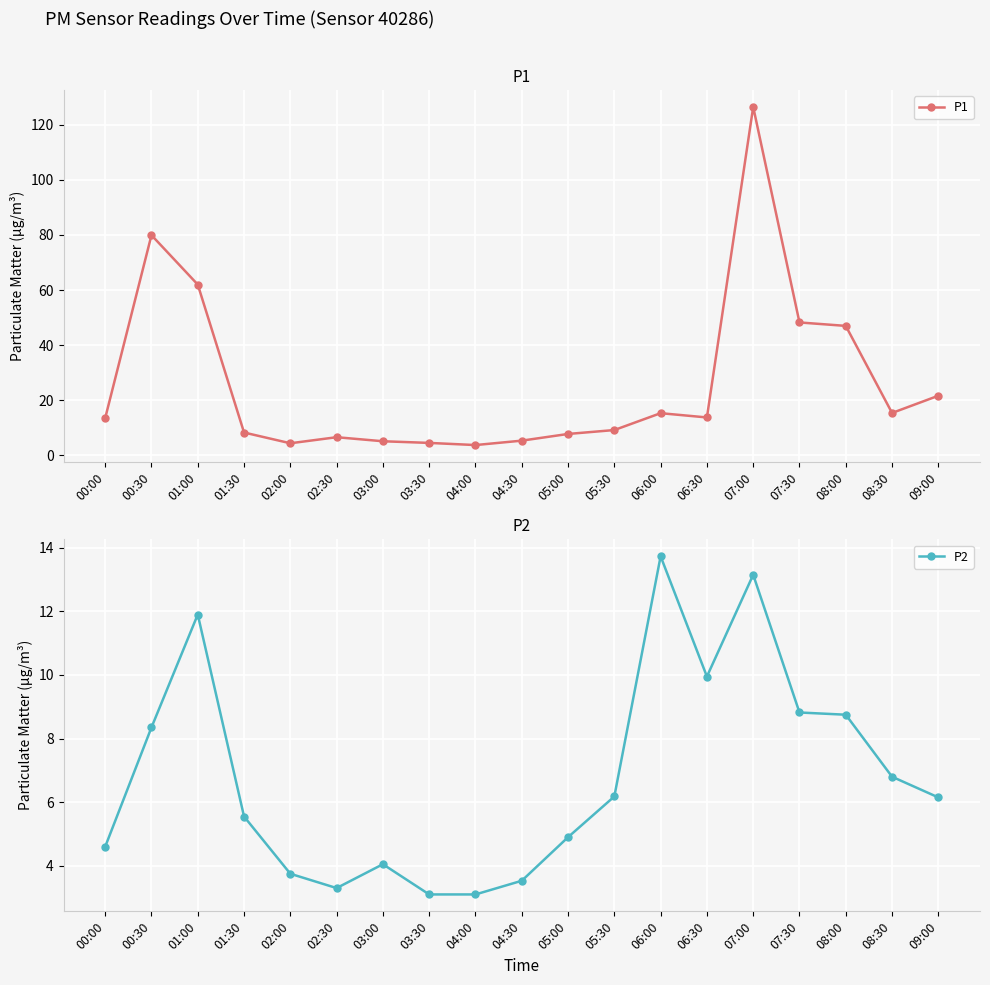

The P2 series shows 5.5 at 03:30. True or false?

False